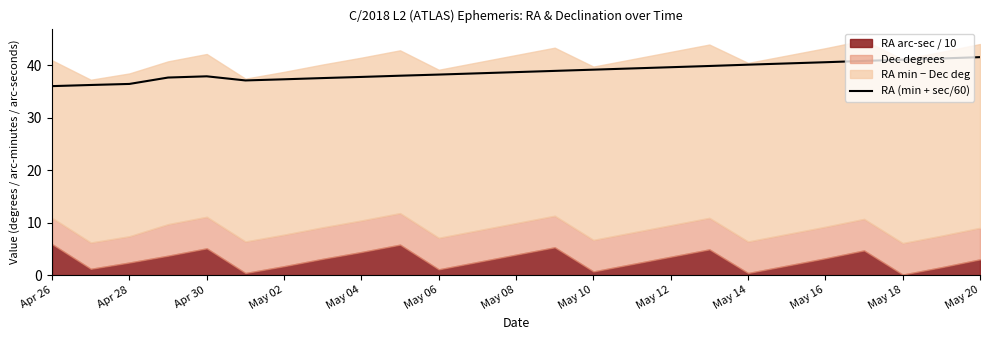

The value of RA (min + sec/60) at May 18 is 41.0. True or false?

True